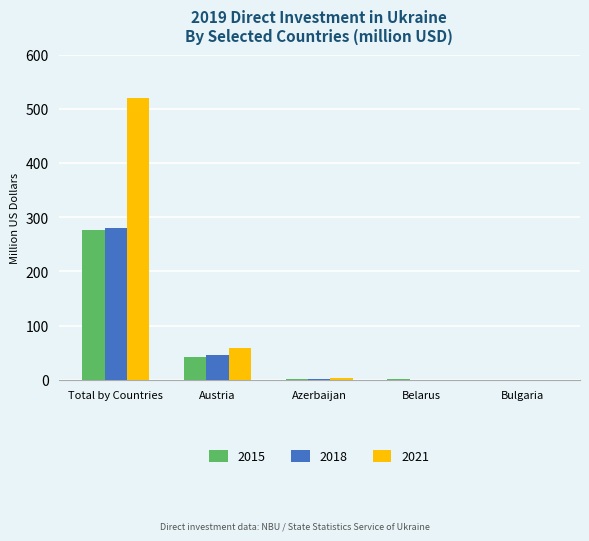

What is the total value across all series at Azerbaijan?

5.4